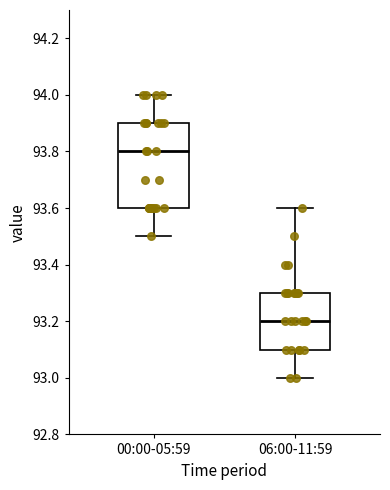

Which box's median line is the highest?

00:00-05:59